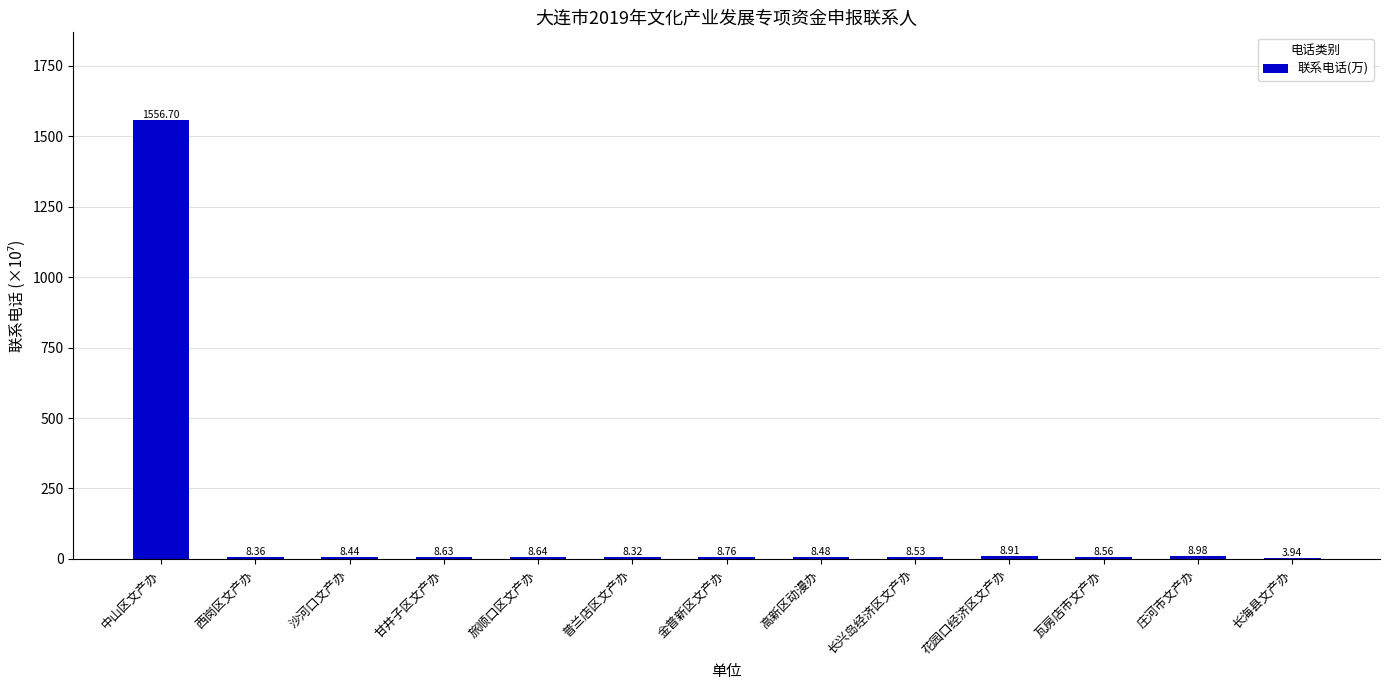

Which category has the highest value across all series?

中山区文产办